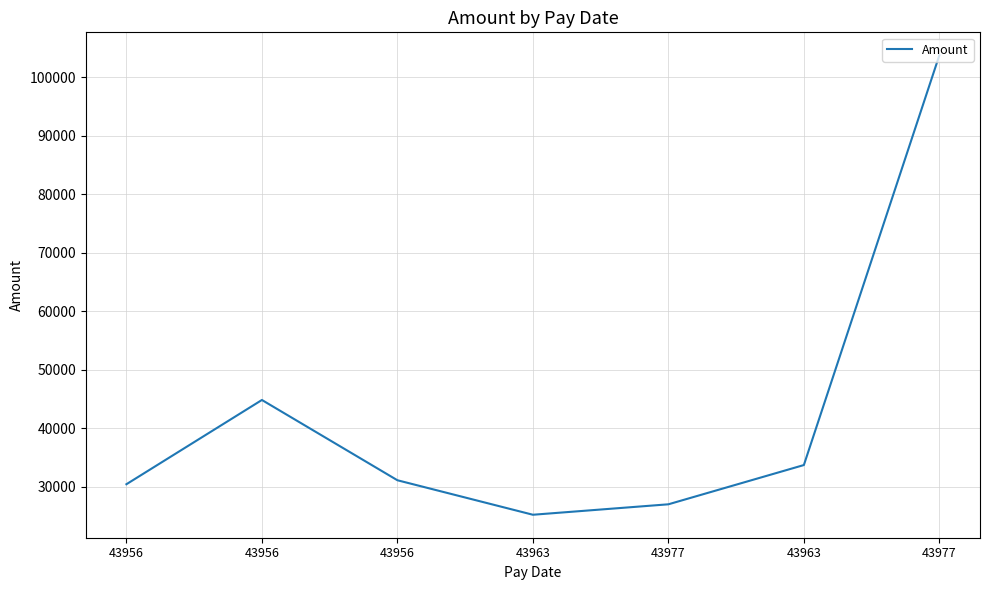

How many distinct data groups are displayed?

1